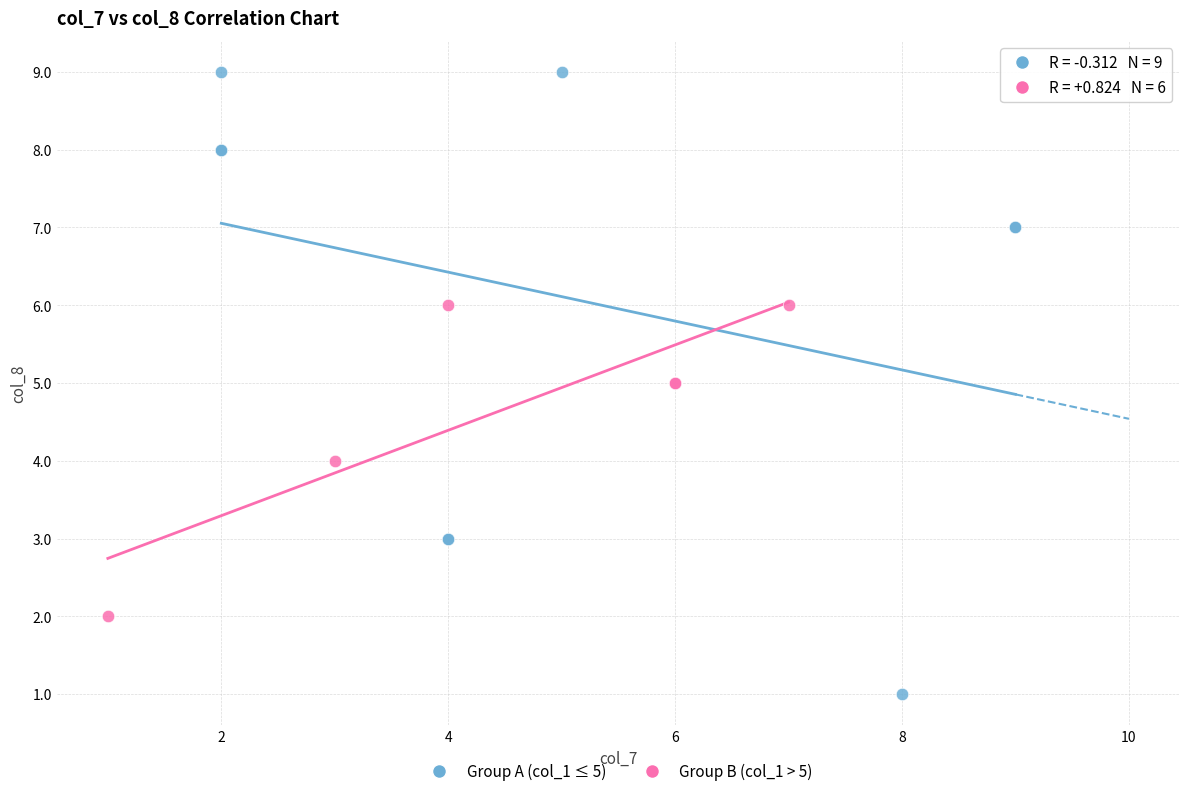

Which series contains the lowest Y value?

Group A (col_1 ≤ 5)